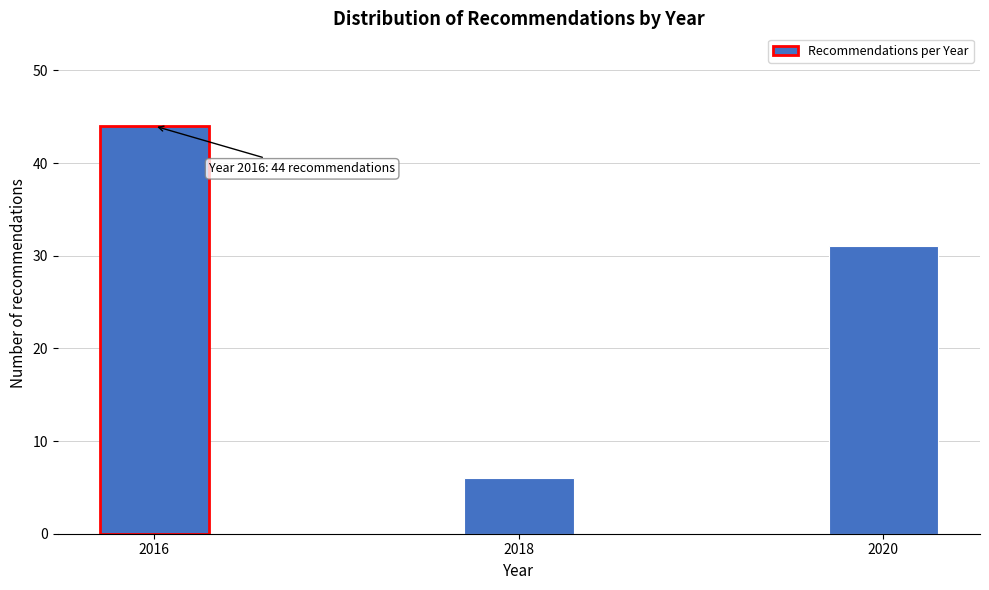

Reading left to right, extract all data points from this chart.

44	6	31